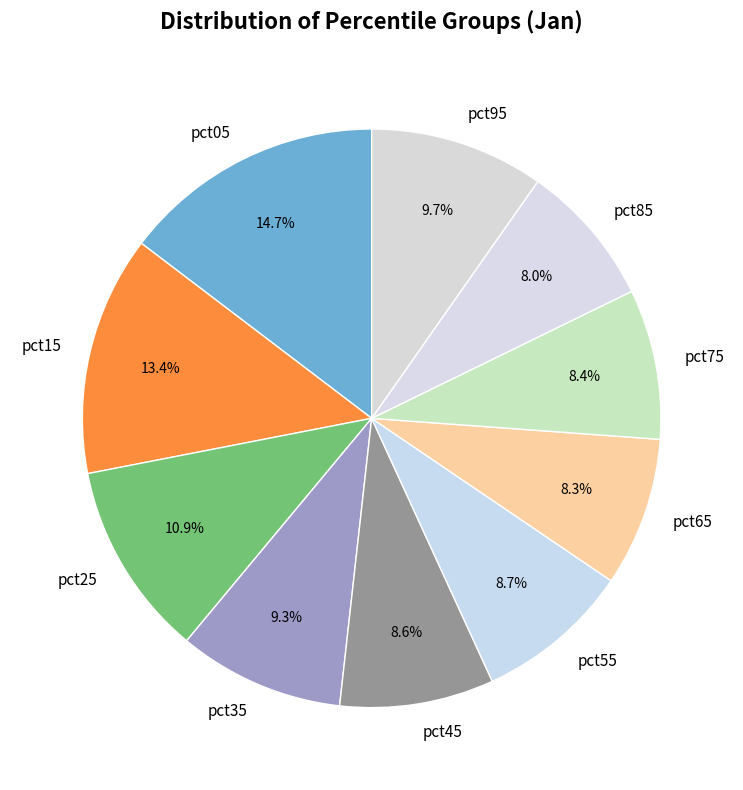

How much of the chart is everything except pct95?

90.3%